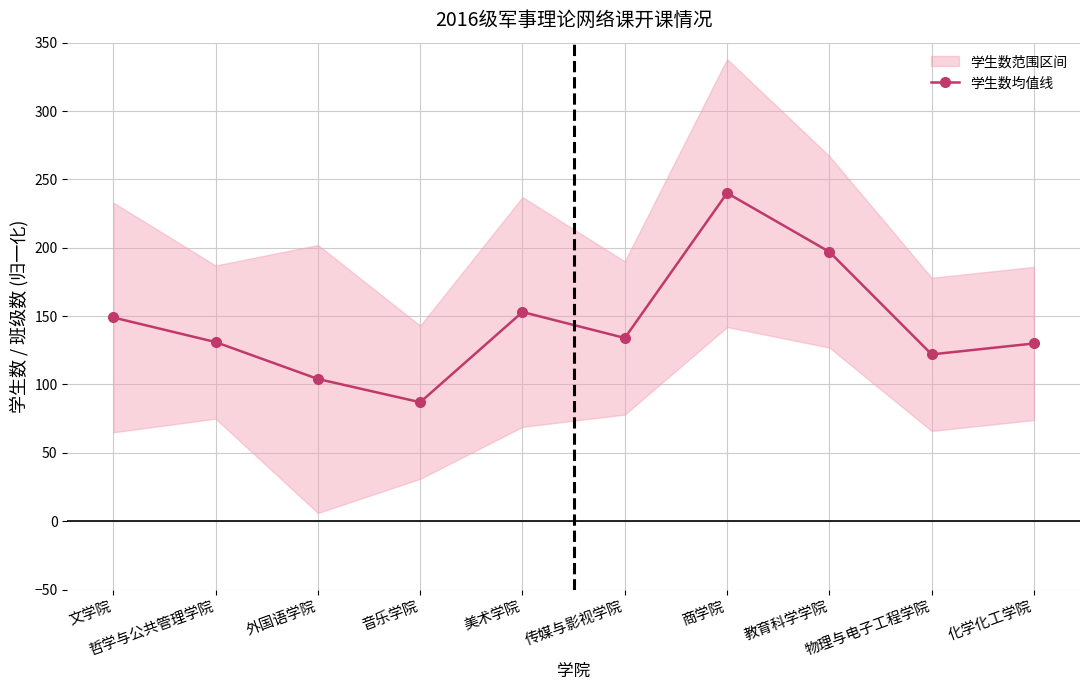

What is the greatest value displayed?

240